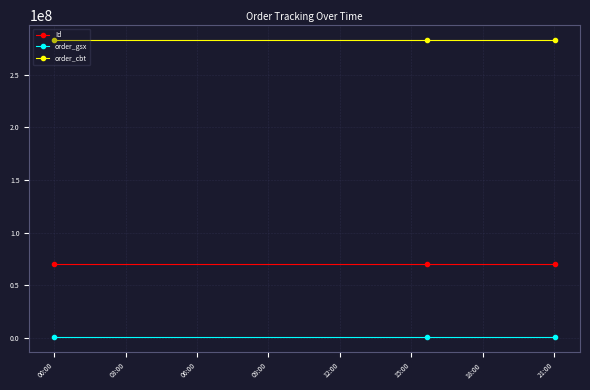

What is the highest value of the Id series?

69869287